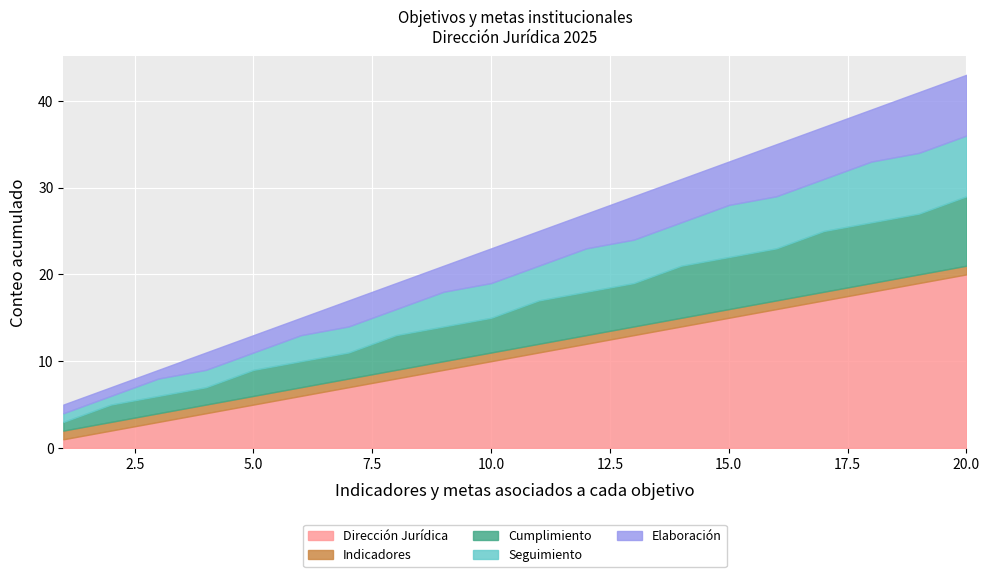

True or false: Seguimiento and Elaboración cross at least once.

False